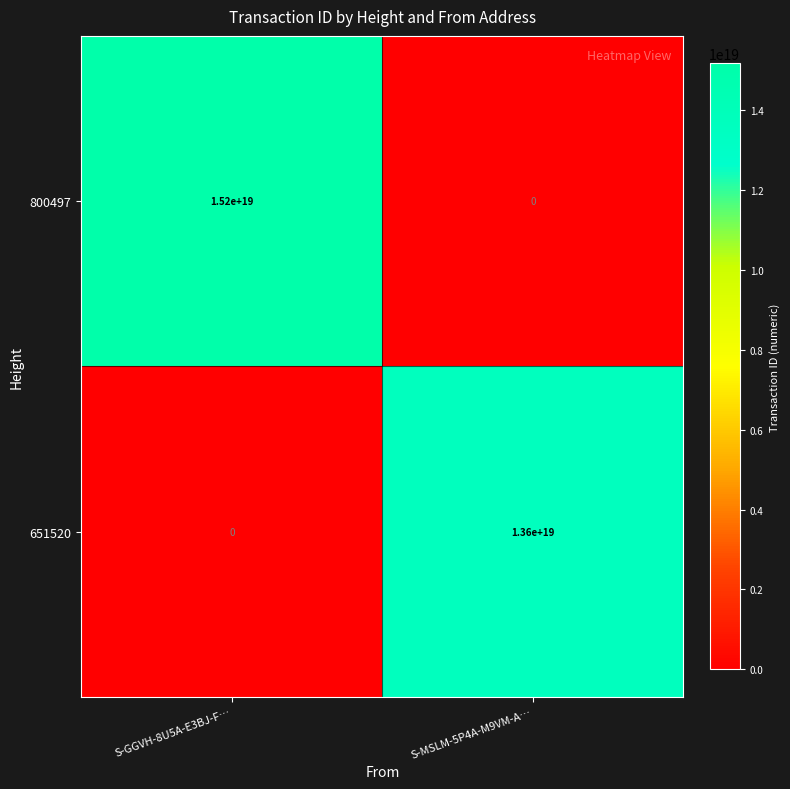

At which category is the sum across all series the highest?

S-GGVH-8U5A-E3BJ-F…